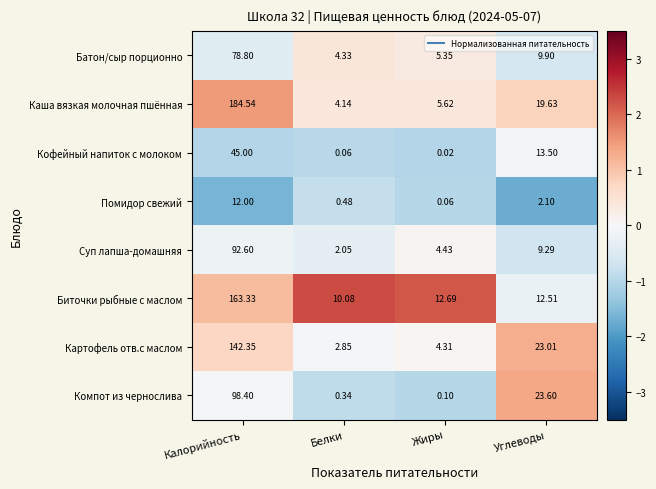

Which category has the lowest value in the Картофель отв.с маслом series?

Белки